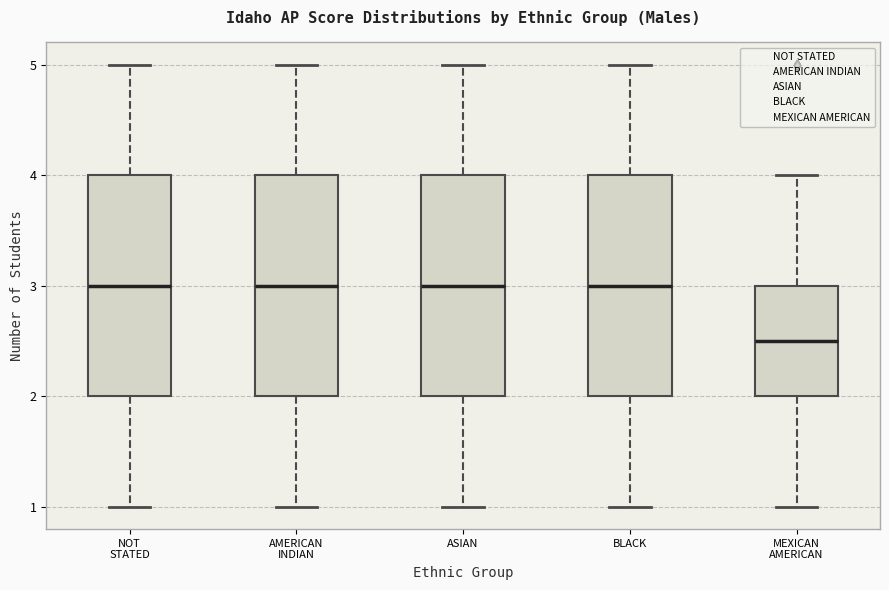

Reading left to right, read every box against the y-axis: the position of its median line, the range the box covers, and the ends of its whiskers. The values are not printed on the chart, so give them approximately, as read against the axis.

NOT STATED: median 3.0, box 2.0 to 4.0, whiskers 1.0 to 5.0
AMERICAN INDIAN: median 3.0, box 2.0 to 4.0, whiskers 1.0 to 5.0
ASIAN: median 3.0, box 2.0 to 4.0, whiskers 1.0 to 5.0
BLACK: median 3.0, box 2.0 to 4.0, whiskers 1.0 to 5.0
MEXICAN AMERICAN: median 2.5, box 2.0 to 3.0, whiskers 1.0 to 4.0